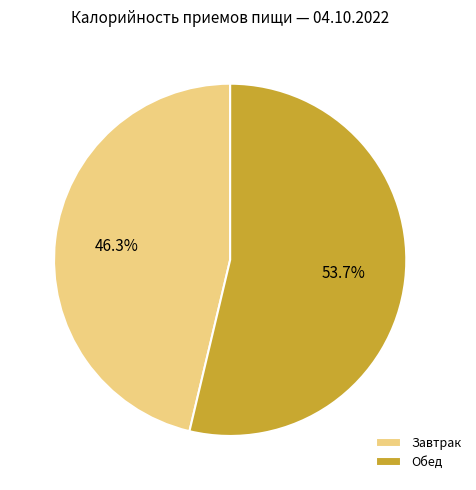

Which slice is the smallest?

Завтрак